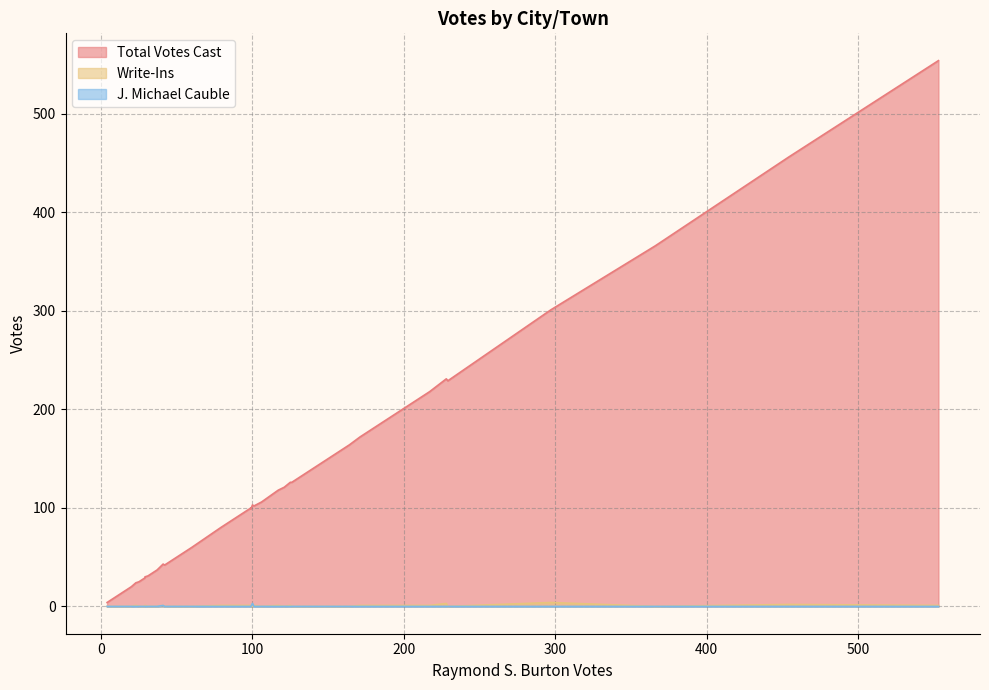

What are all the series names shown in the legend?

Total Votes Cast, Write-Ins, J. Michael Cauble